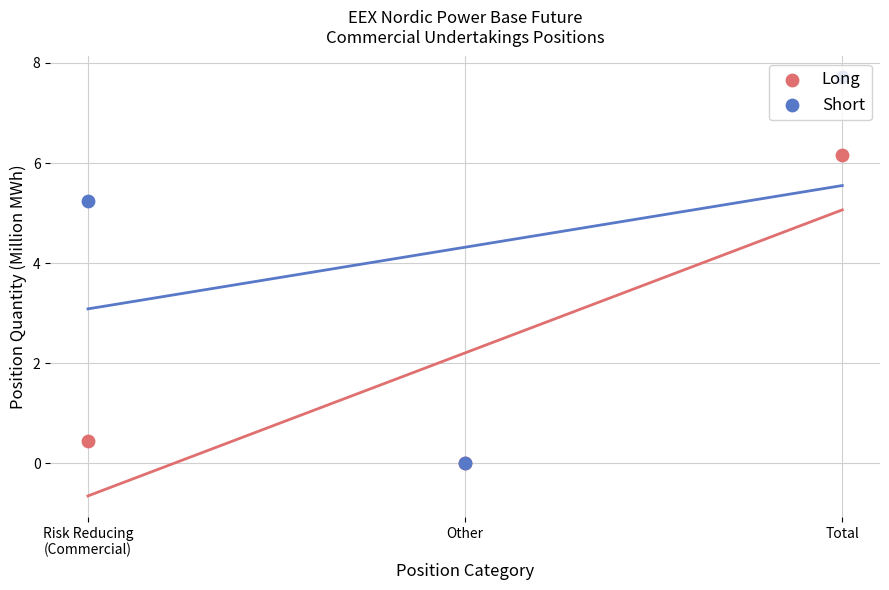

What is the total value across all series at Total?

13.9